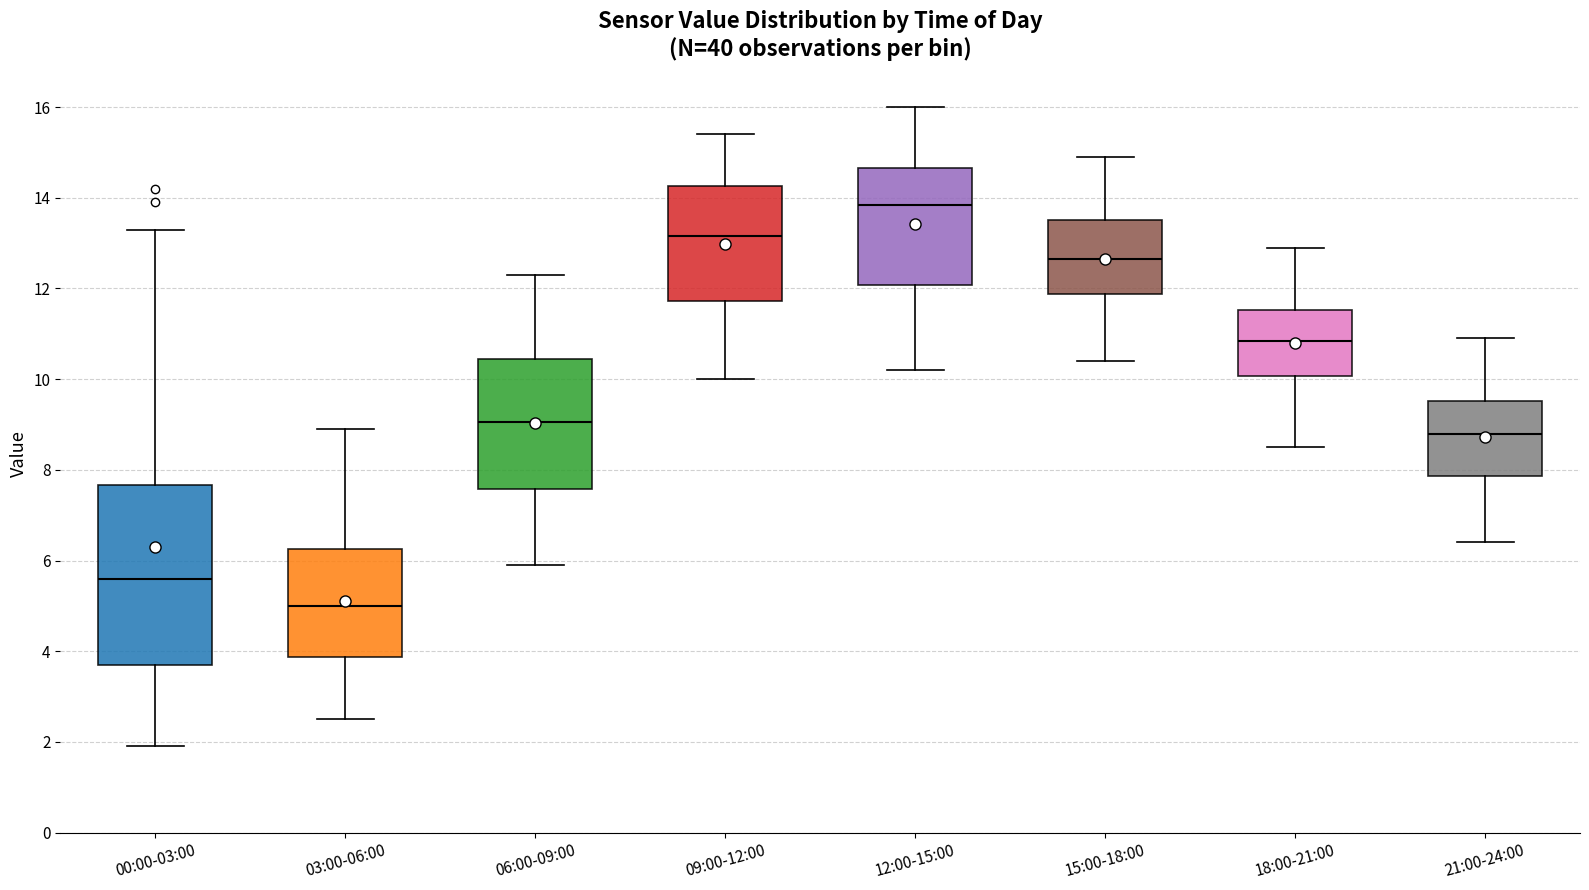

Which box is the tallest, from its lower edge to its upper edge?

00:00-03:00